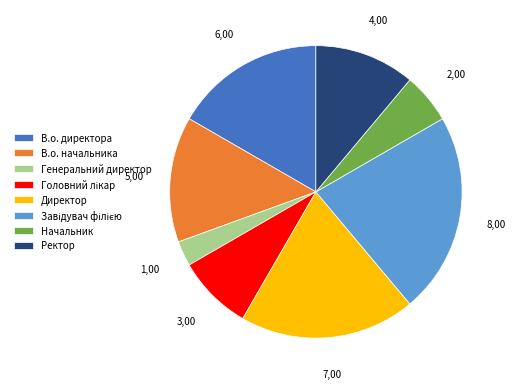

True or false: В.о. начальника accounts for 14% of the total.

True